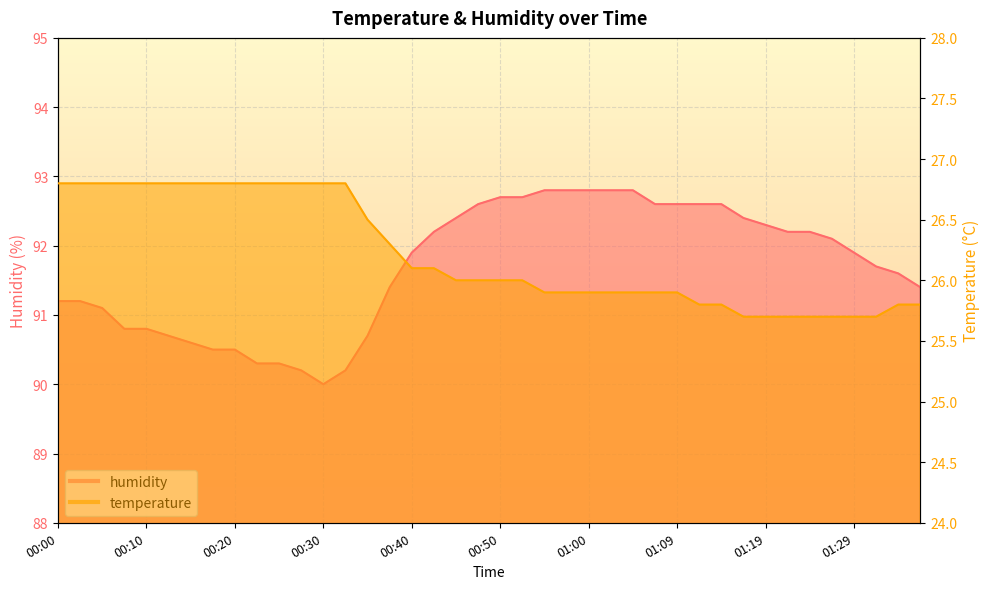

Reading left to right, list all the values displayed in this chart.

temperature: 26.8	26.8	26.8	26.8	26.8	26.8	26.8	26.8	26.8	26.8	26.8	26.8	26.8	26.8	26.5	26.3	26.1	26.1	26.0	26.0	26.0	26.0	25.9	25.9	25.9	25.9	25.9	25.9	25.9	25.8	25.8	25.7	25.7	25.7	25.7	25.7	25.7	25.7	25.8	25.8
humidity: 91.2	91.2	91.1	90.8	90.8	90.7	90.6	90.5	90.5	90.3	90.3	90.2	90.0	90.2	90.7	91.4	91.9	92.2	92.4	92.6	92.7	92.7	92.8	92.8	92.8	92.8	92.8	92.6	92.6	92.6	92.6	92.4	92.3	92.2	92.2	92.1	91.9	91.7	91.6	91.4